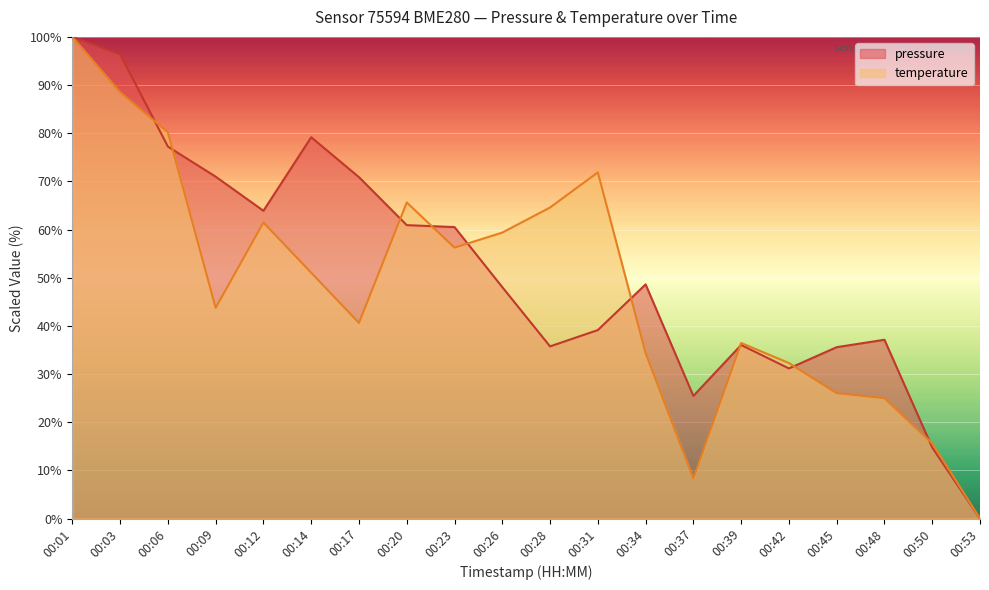

The temperature series shows -30.1 at 00:53. True or false?

False